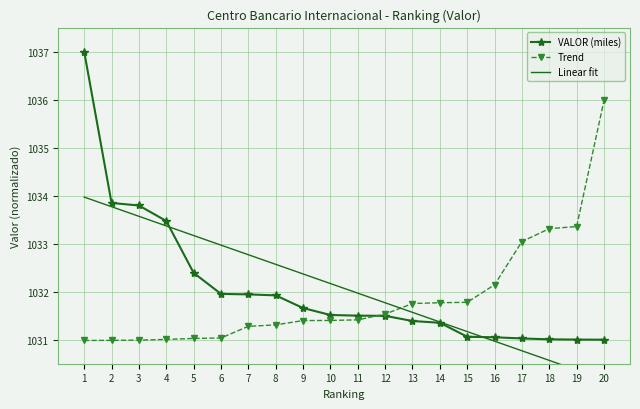

Reading left to right, extract all data points from this chart.

VALOR (miles): 1037.0	1033.8	1033.8	1033.5	1032.4	1032.0	1031.9	1031.9	1031.7	1031.5	1031.5	1031.5	1031.4	1031.4	1031.1	1031.1	1031.0	1031.0	1031.0	1031.0
Trend: 1031.0	1031.0	1031.0	1031.0	1031.0	1031.0	1031.3	1031.3	1031.4	1031.4	1031.4	1031.5	1031.8	1031.8	1031.8	1032.1	1033.0	1033.3	1033.4	1036.0
Linear fit: 1034.0	1033.8	1033.6	1033.4	1033.2	1033.0	1032.8	1032.6	1032.4	1032.2	1032.0	1031.8	1031.6	1031.4	1031.2	1031.0	1030.8	1030.6	1030.4	1030.2